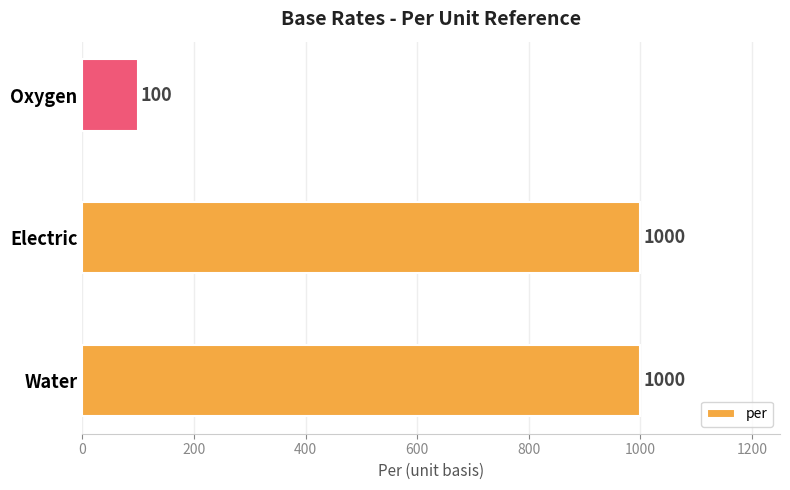

What is the maximum value shown in the chart?

1000